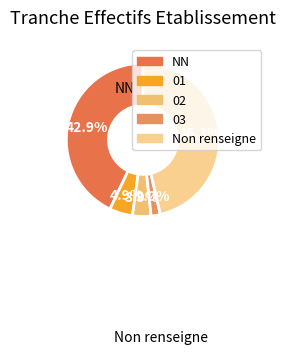

How much of the chart is everything except NN?

57.1%